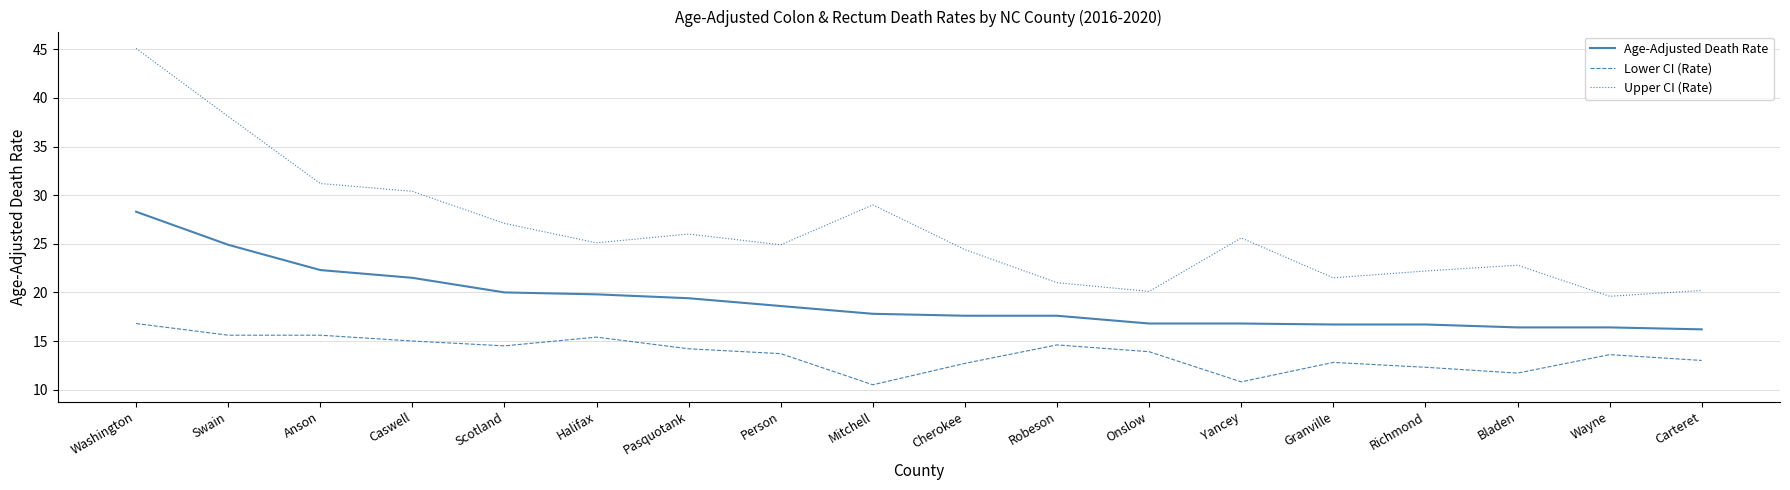

Which label corresponds to the largest value in the chart?

Washington